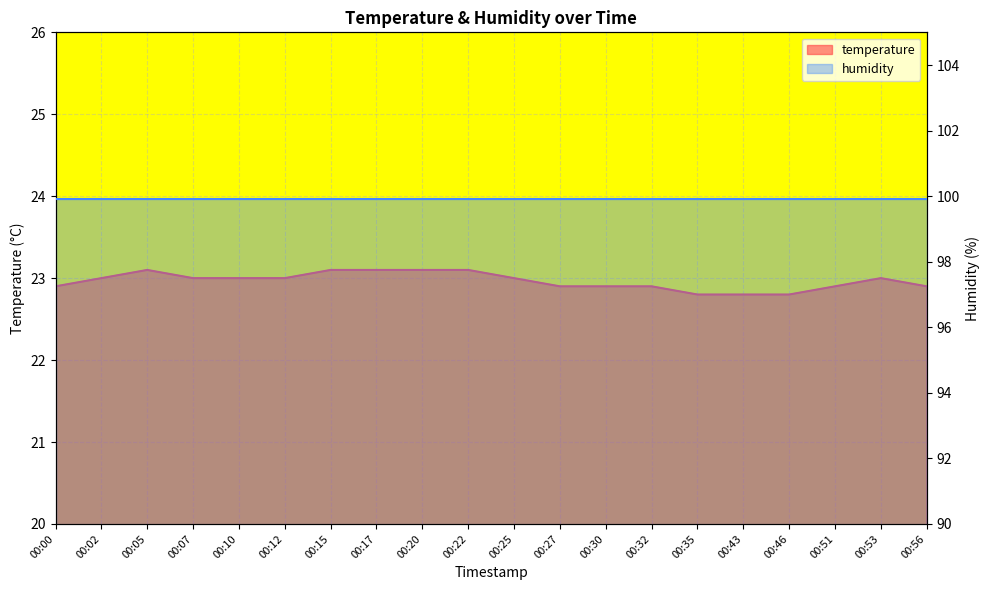

How many values are between 22 and 23?

15